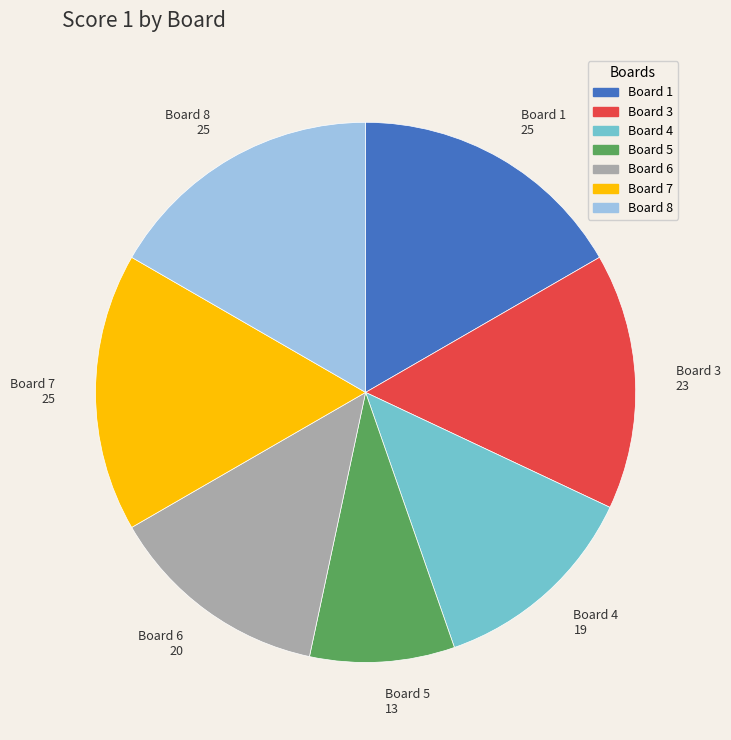

Is there a majority slice in this chart?

No